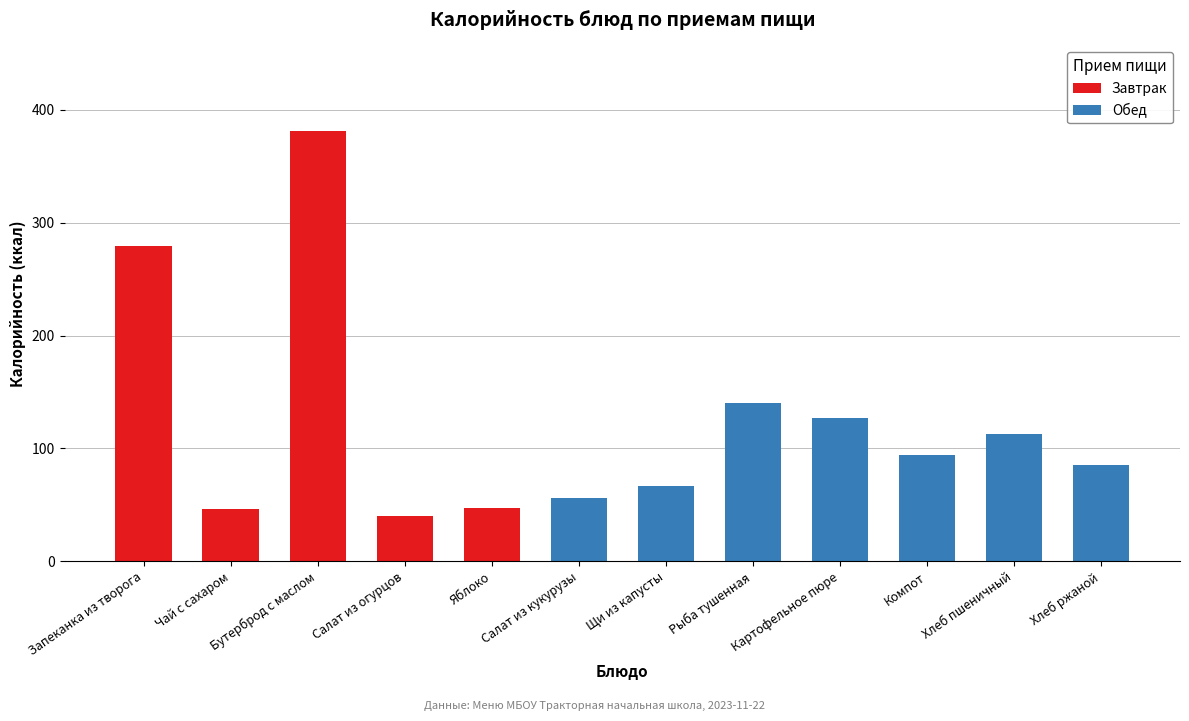

Are the bars horizontal?

No